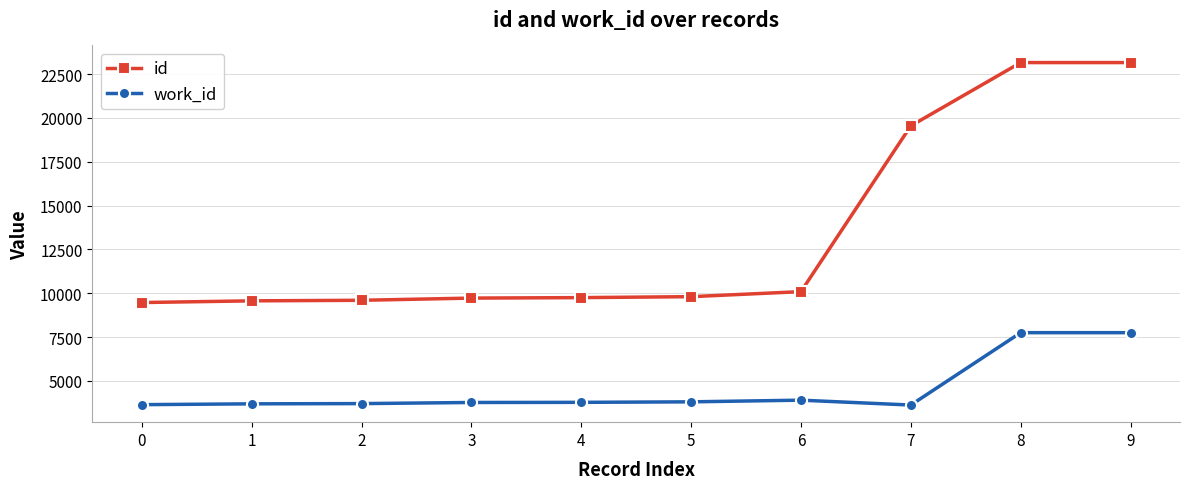

The value of id at 6 is 2259. True or false?

False